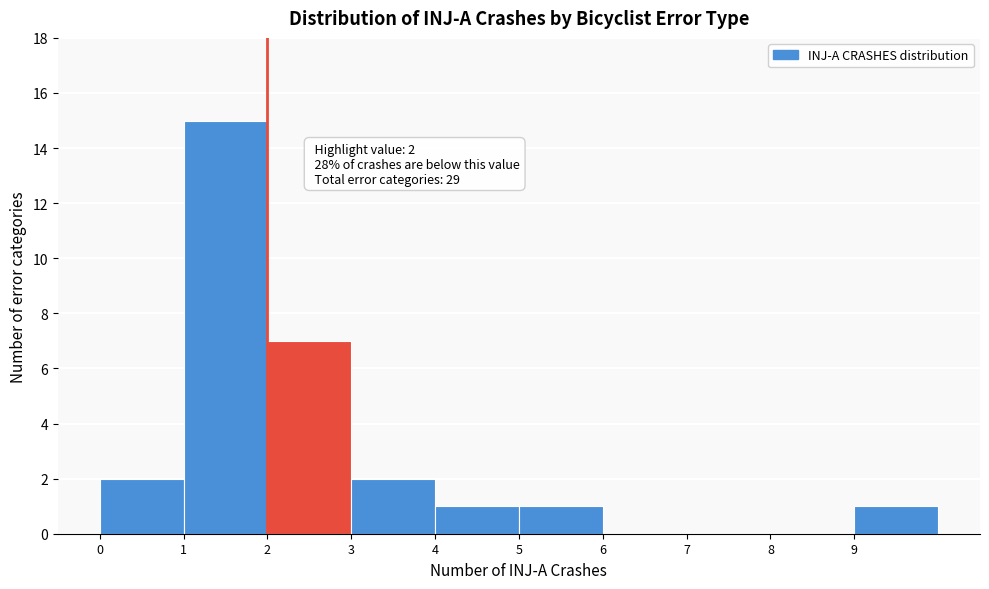

Which range on the x-axis has the tallest bar?

1 to 2